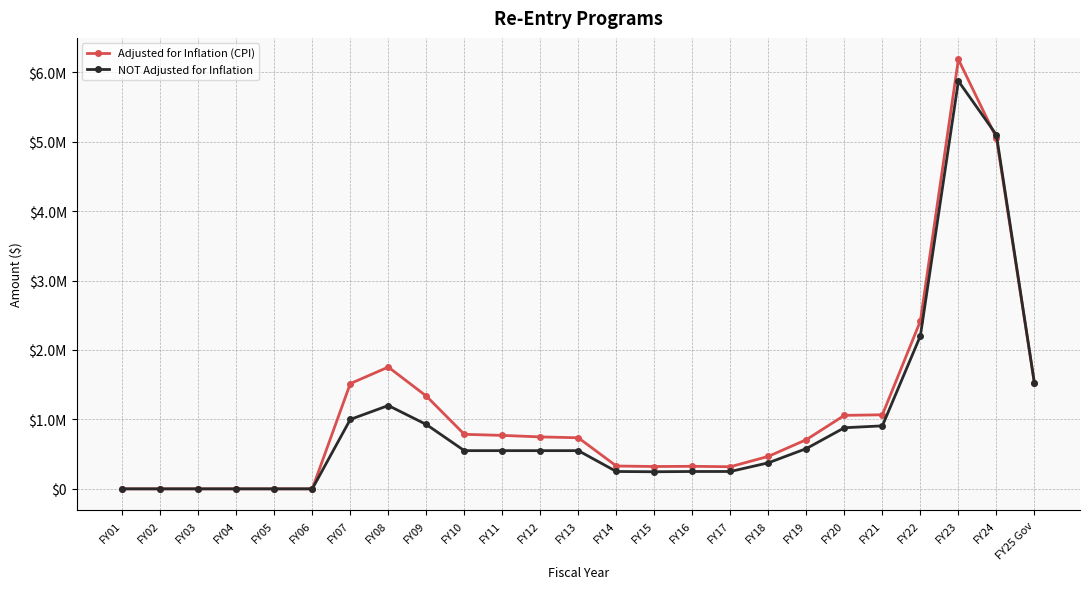

Reading left to right, what are all the values shown in this chart?

Adjusted for Inflation (CPI): 0	0	0	0	0	0	1515837	1753939	1336497	785257	769983	748015	735616	329165	321924	324669	318739	467626	708572	1058348	1066696	2416776	6185127	5053476	1524594
NOT Adjusted for Inflation: 0	0	0	0	0	0	1000000	1200000	927203	550139	550139	550139	550139	250000	246250	250000	250000	375000	580000	880000	907243	2202757	5872757	5098150	1524594